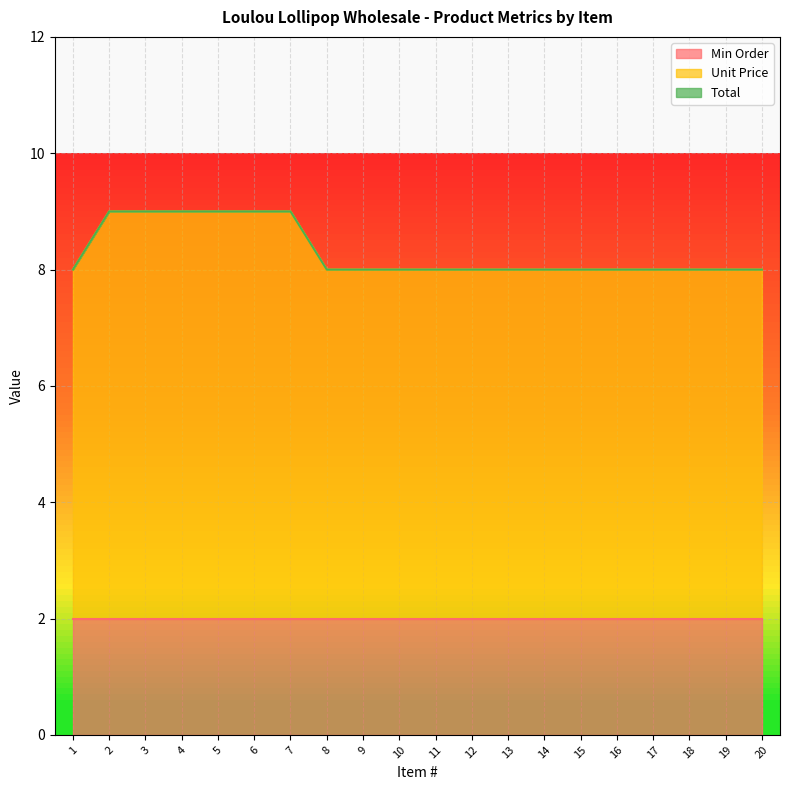

True or false: Min Order has a value of 1 at 17.

False